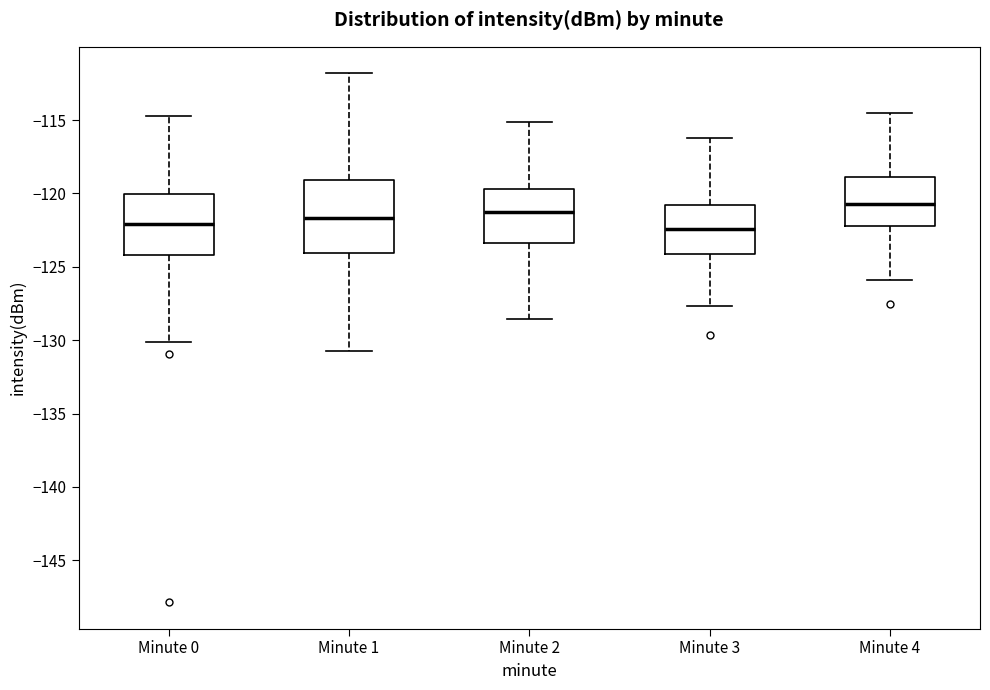

Reading left to right, transcribe this box plot: for each box, give where its median line is, the range the box spans, and where its two whiskers end, as read against the y-axis. The values are not printed on the chart, so give them approximately, as read against the axis.

Minute 0: median -122.0, box -124.0 to -120.0, whiskers -130.0 to -114.5
Minute 1: median -121.5, box -124.0 to -119.0, whiskers -131.0 to -112.0
Minute 2: median -121.5, box -123.5 to -119.5, whiskers -128.5 to -115.0
Minute 3: median -122.5, box -124.0 to -121.0, whiskers -127.5 to -116.0
Minute 4: median -120.5, box -122.0 to -119.0, whiskers -126.0 to -114.5